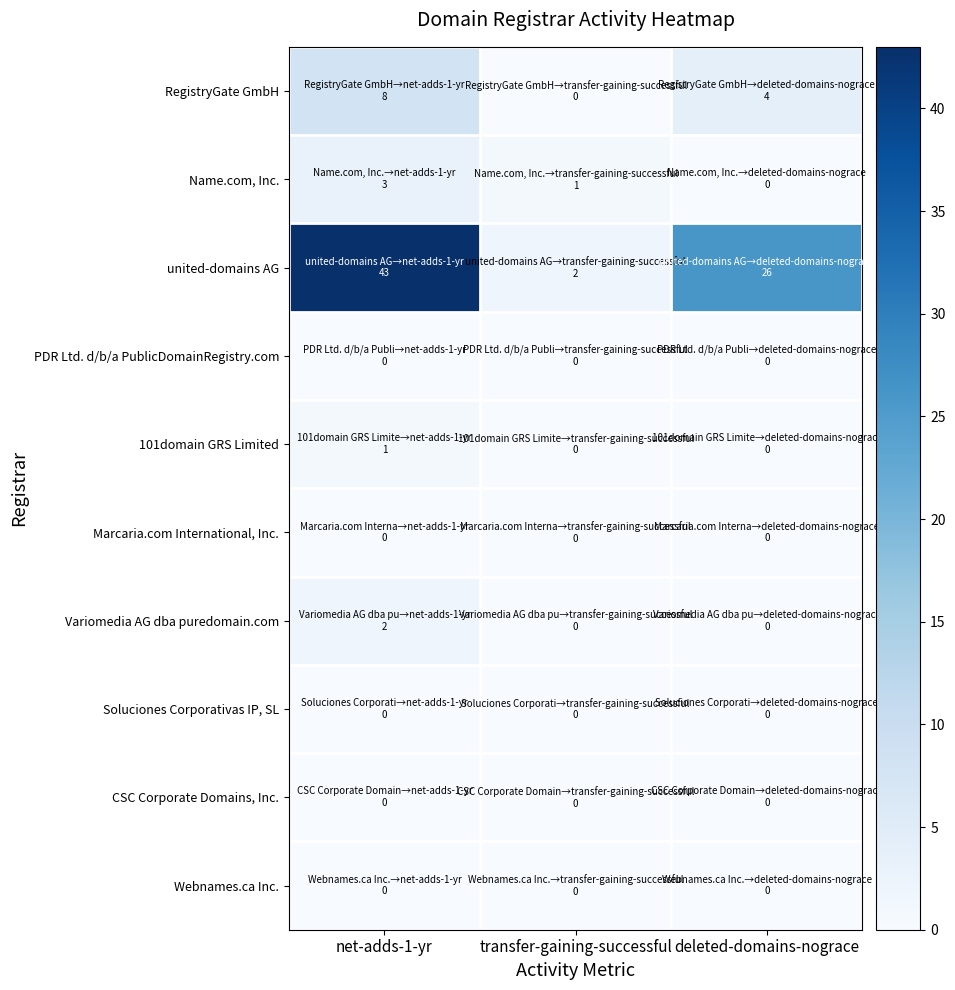

Which series has the widest spread of values?

united-domains AG